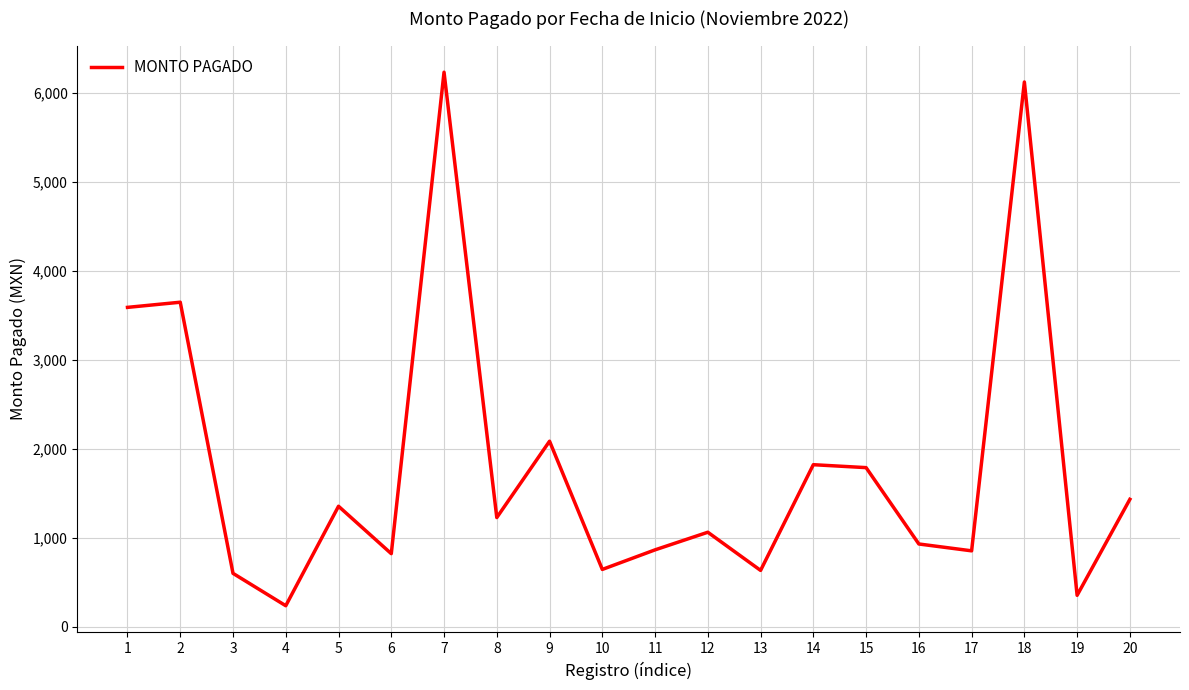

Approximately how many times larger is the value at 10 compared to 19?

1.8